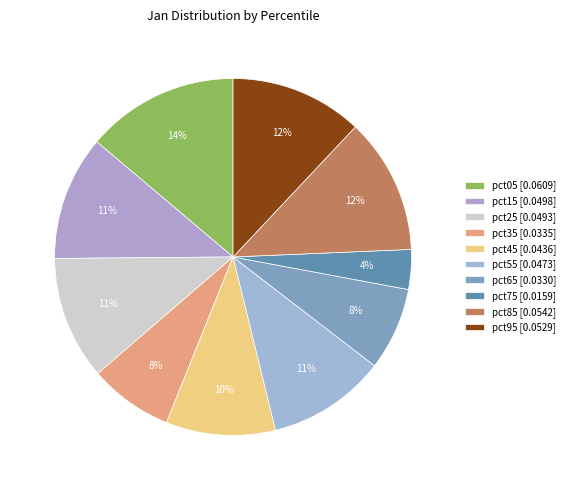

To the nearest percent, what is the average slice percentage?

10%